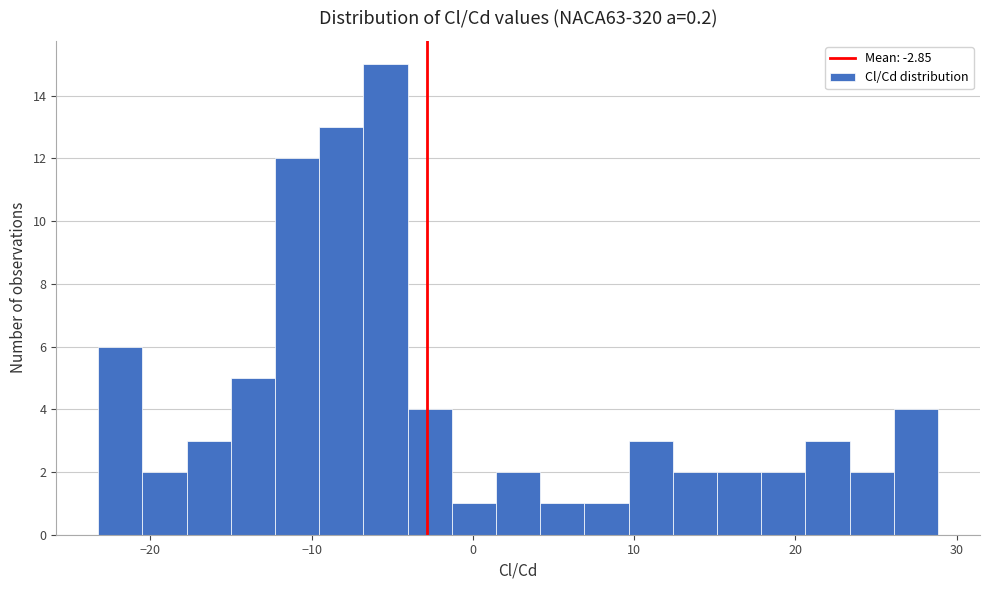

Around what value on the x-axis is the tallest bar? Give the approximate position of its centre, as read against the axis.

-5